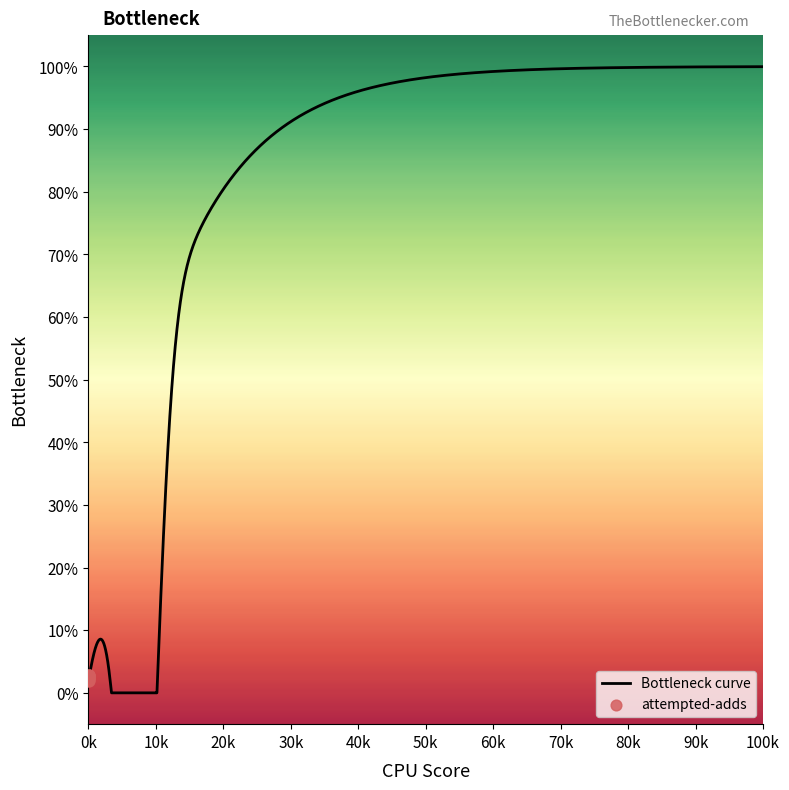

What is the highest value of the Bottleneck curve series?

99.8